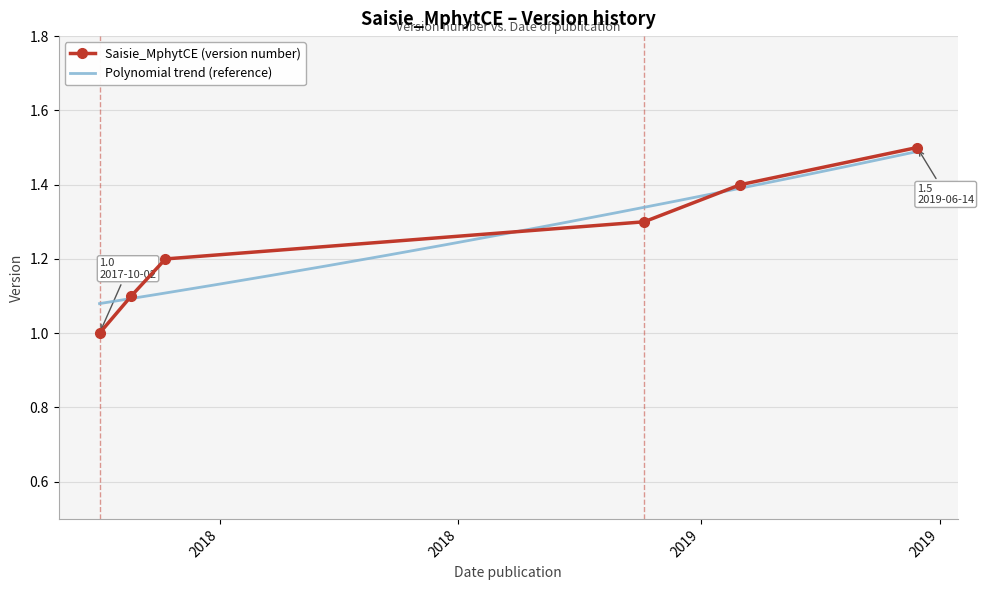

Approximately how many times larger is the value at 2017-10-26 compared to 2019-06-14?

0.7